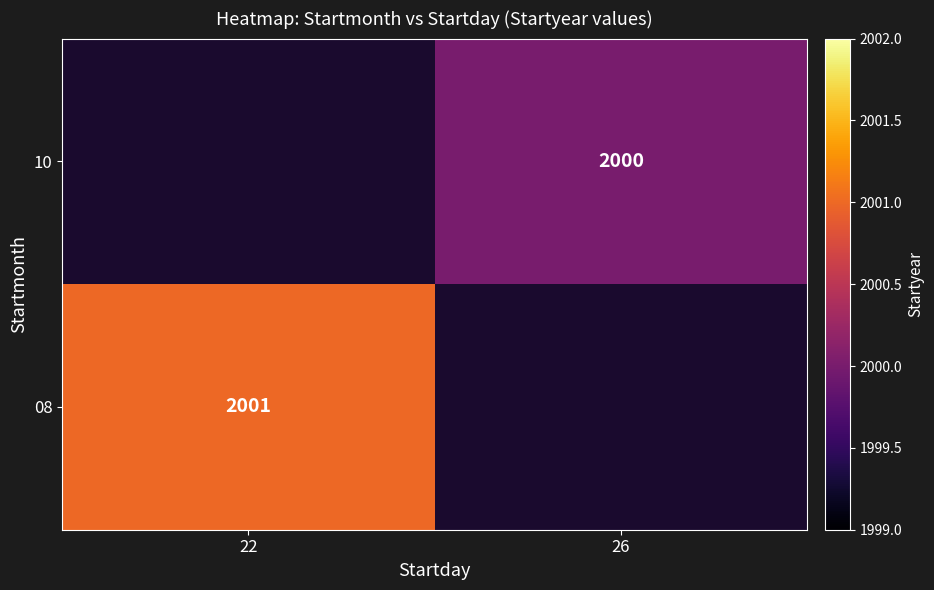

The 08 series shows 2969 at 22. True or false?

False